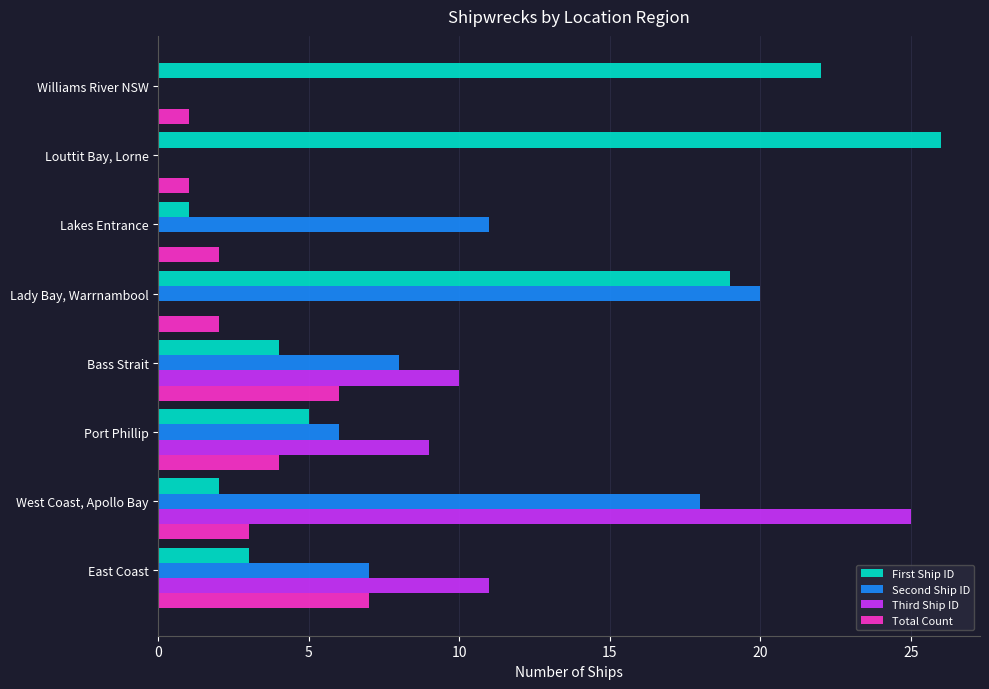

Is the value of First Ship ID at Lakes Entrance greater than the value of Total Count at Bass Strait?

No